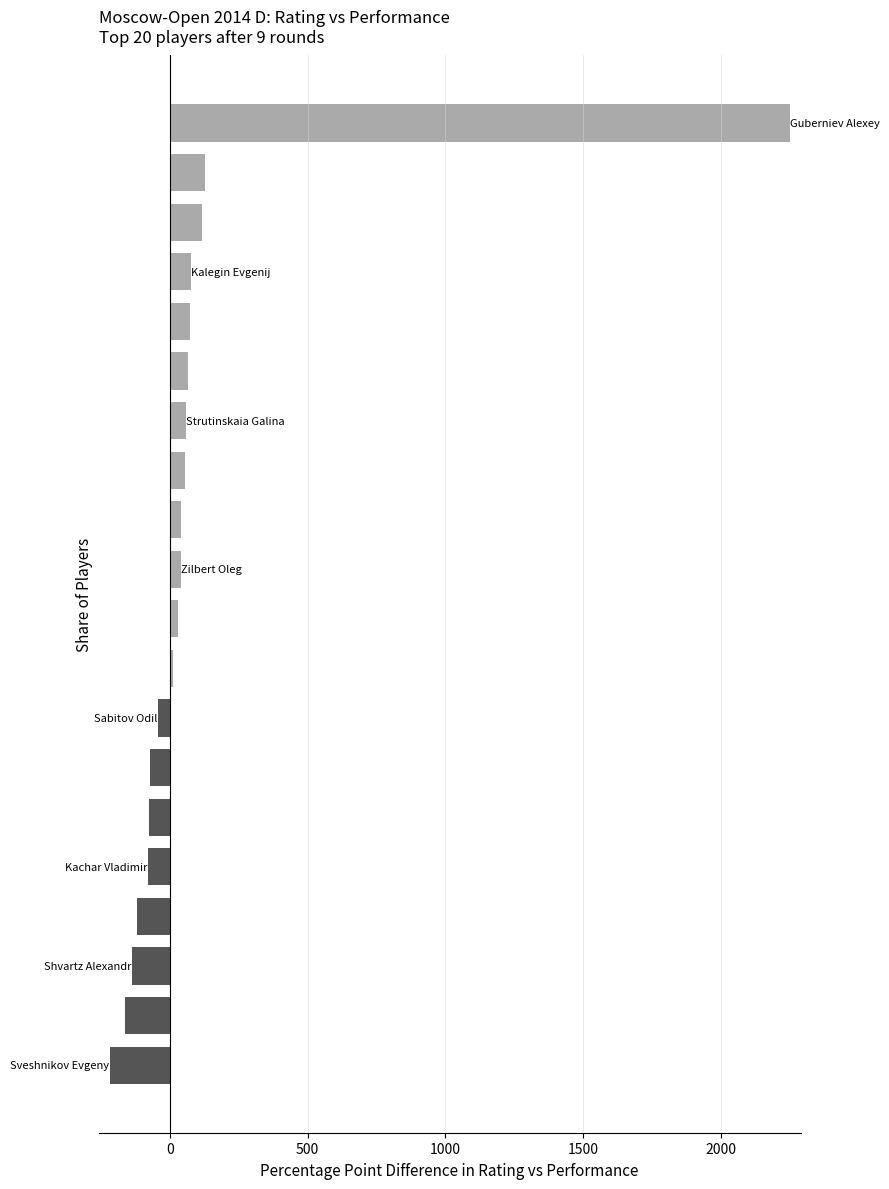

How many positive values are there?

12